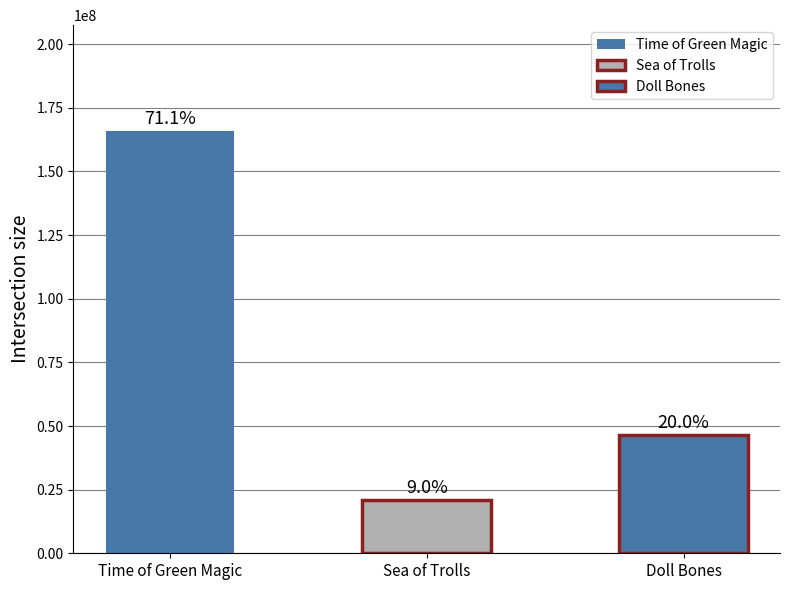

What is the difference between the maximum and minimum values?

145080996